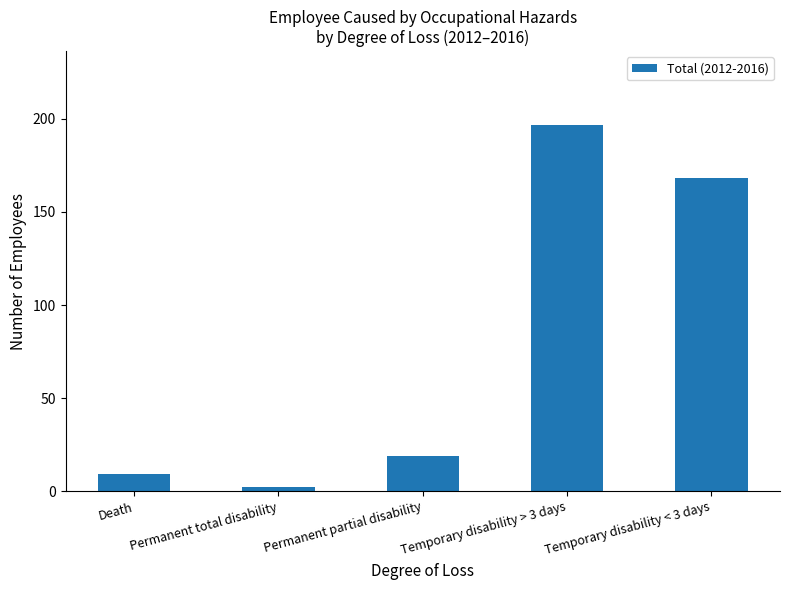

The chart shows a value of 2 at Permanent total disability. True or false?

True